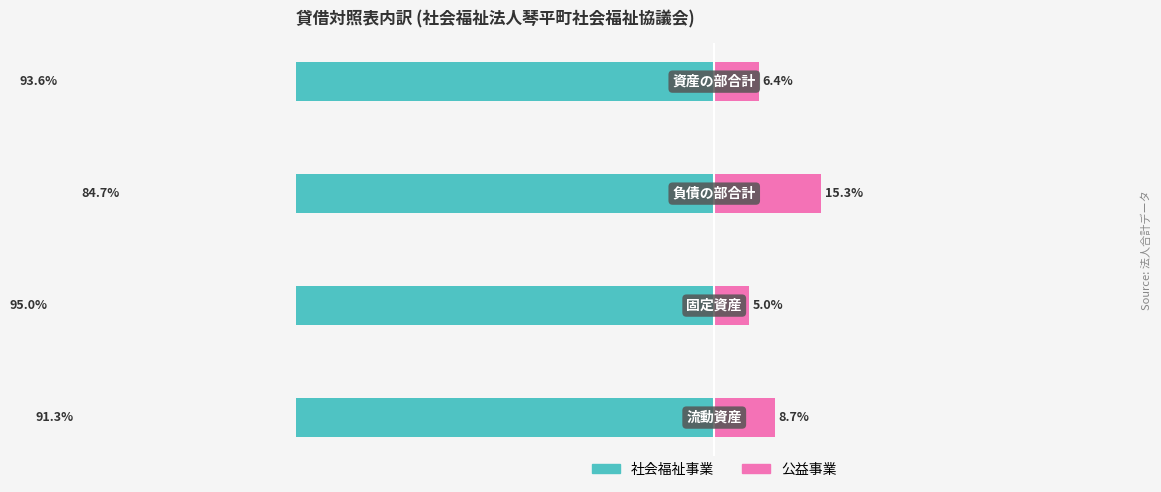

What is the sum of the 社会福祉事業 values at 1 and 3?

-188.6